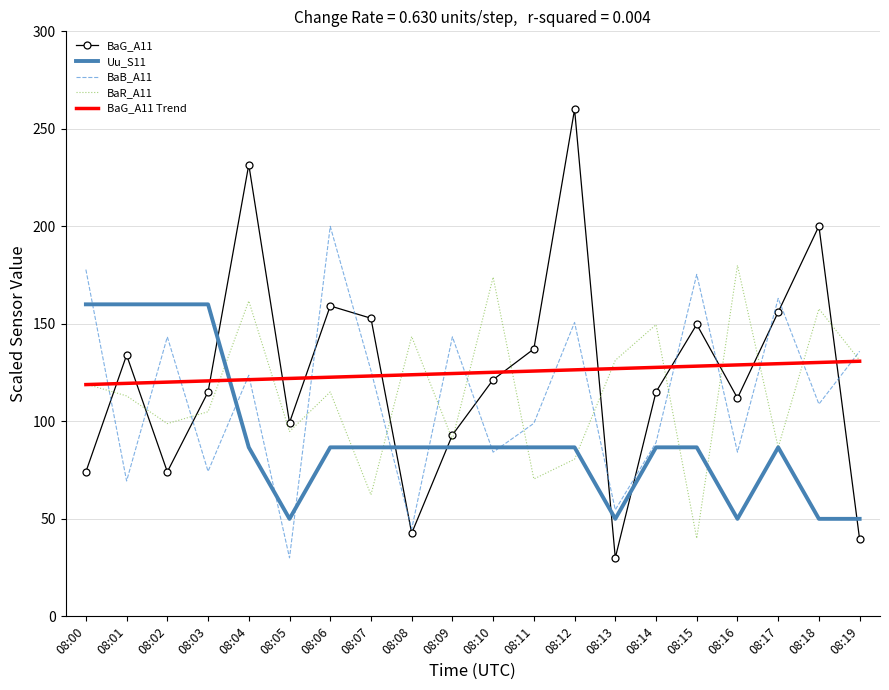

List the series in order of their peak value, lowest first.

BaG_A11 Trend, Uu_S11, BaR_A11, BaB_A11, BaG_A11